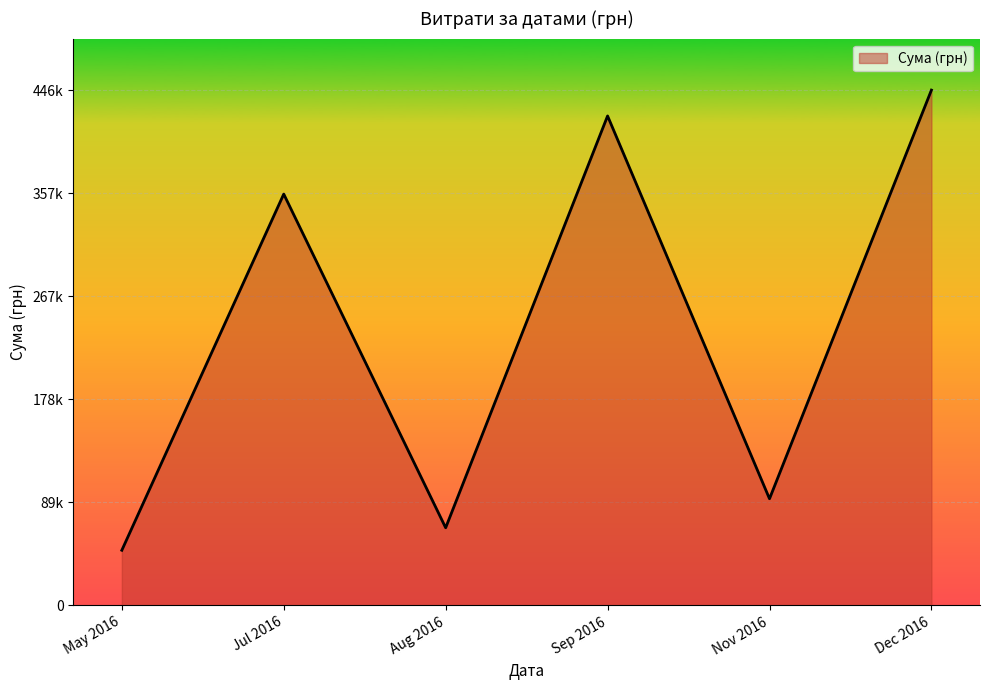

Does the chart have visible grid lines?

Yes